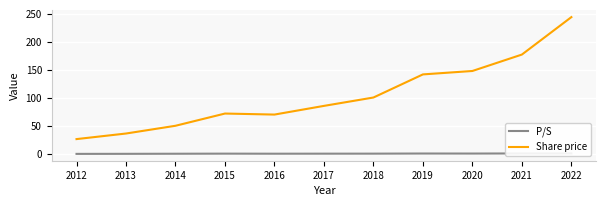

What is the difference between the maximum and minimum values in the Share price series?

217.4